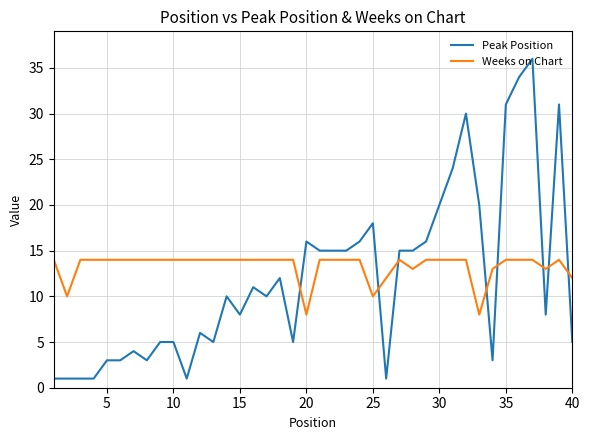

How many distinct data groups are displayed?

2